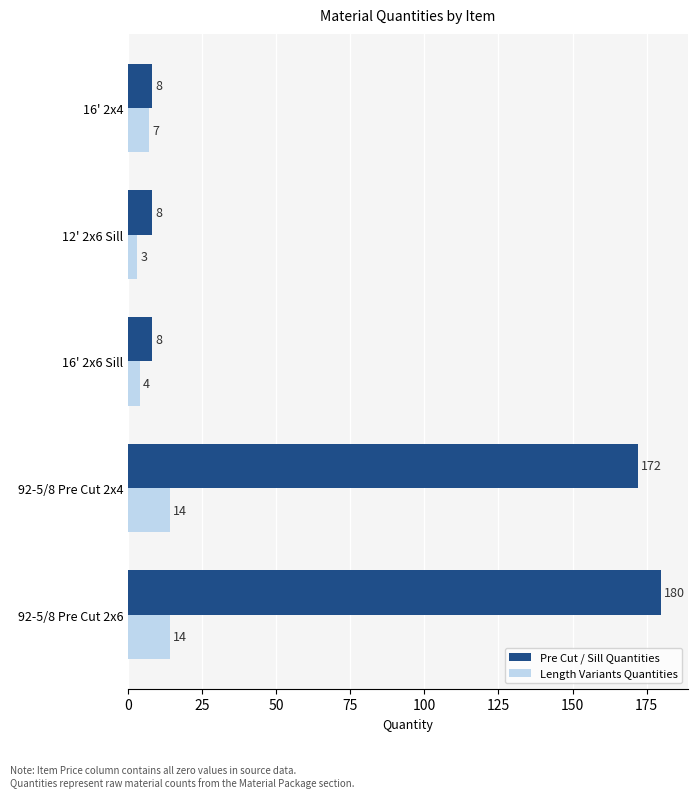

What is the spread (max minus min) of values at 92-5/8 Pre Cut 2x4?

158